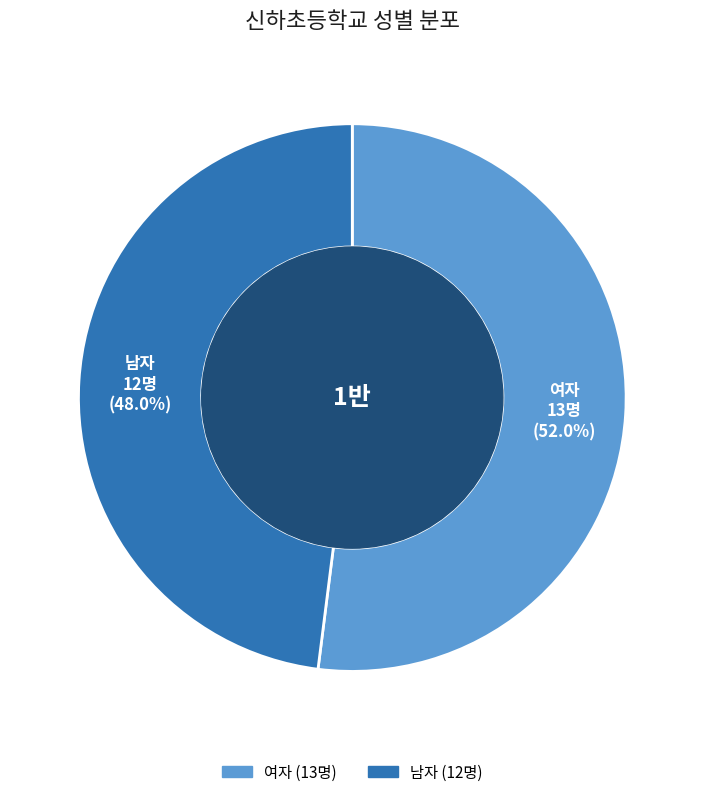

Which has a higher value, 남자 or 여자?

여자